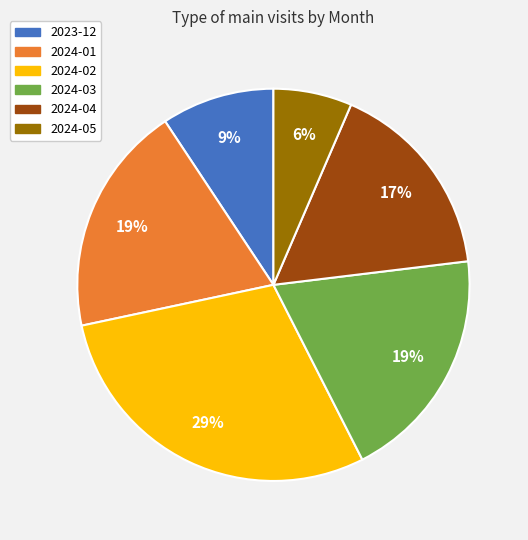

Is the sum of 2024-03 and 2024-04 greater than half?

No